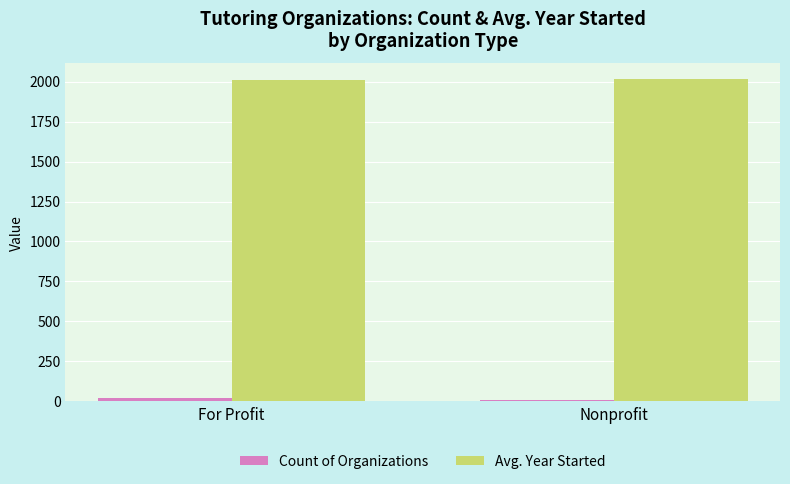

What is the maximum value shown in the chart?

2013.7